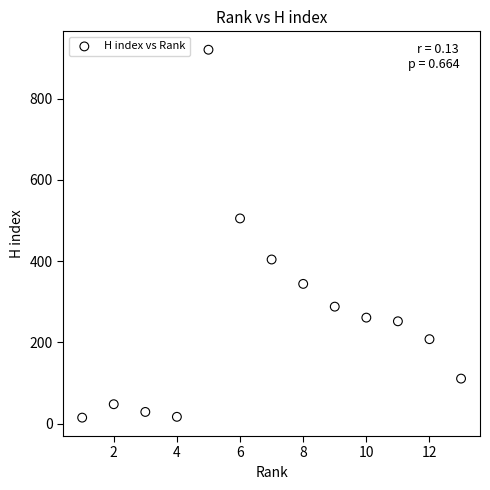

What is the range of Y values (max minus min)?

905